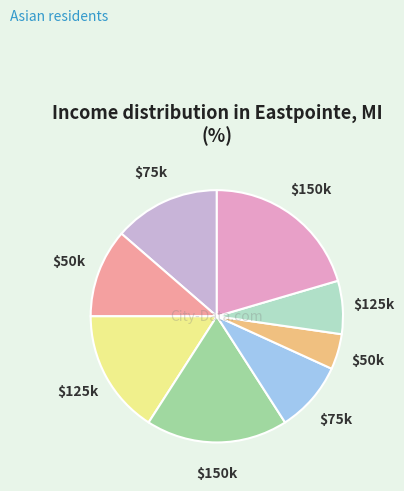

Does any single category account for the majority?

No